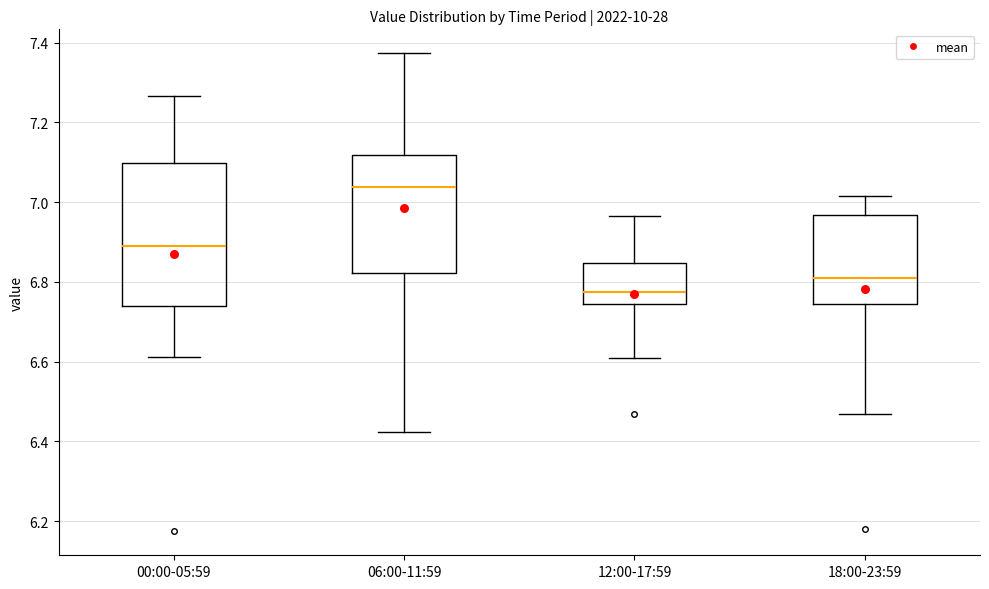

Where does the lower whisker of the box for 06:00-11:59 end on the y-axis? The values are not printed on the chart, so give them approximately, as read against the axis.

6.42